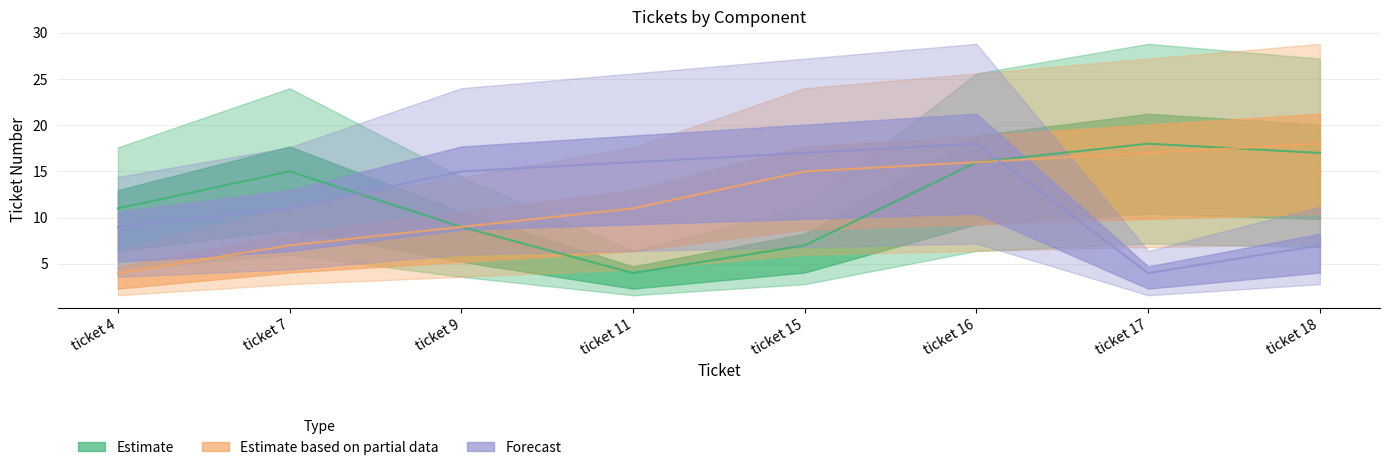

What are all the series names shown in the legend?

Estimate, Estimate based on partial data, Forecast